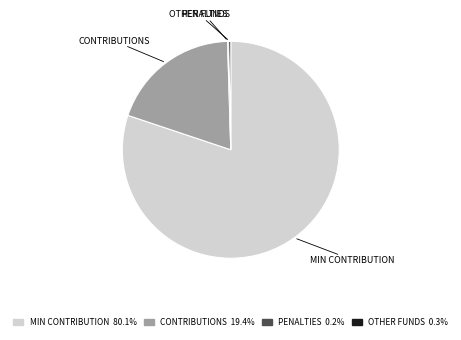

Which slice is the largest?

MIN CONTRIBUTION